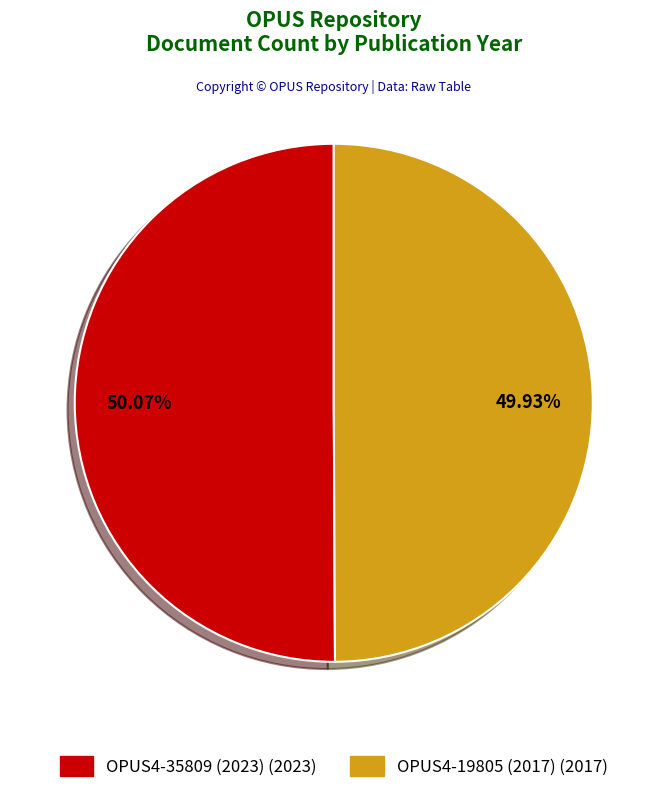

Is there a majority slice in this chart?

Yes